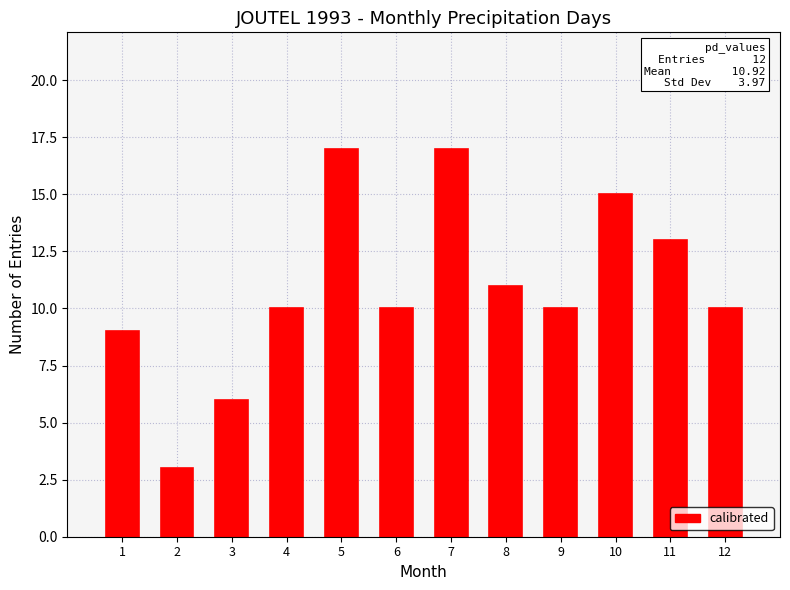

Approximately how many times larger is the value at 3 compared to 4?

0.6